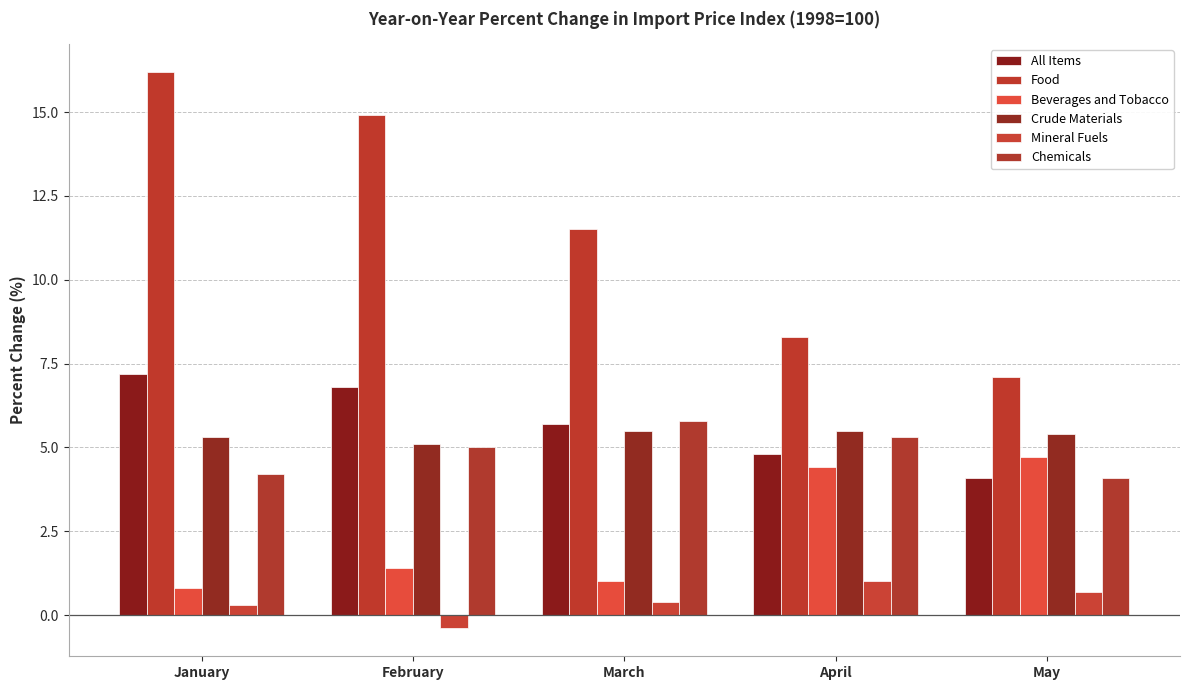

Read the Mineral Fuels value at February.

-0.4